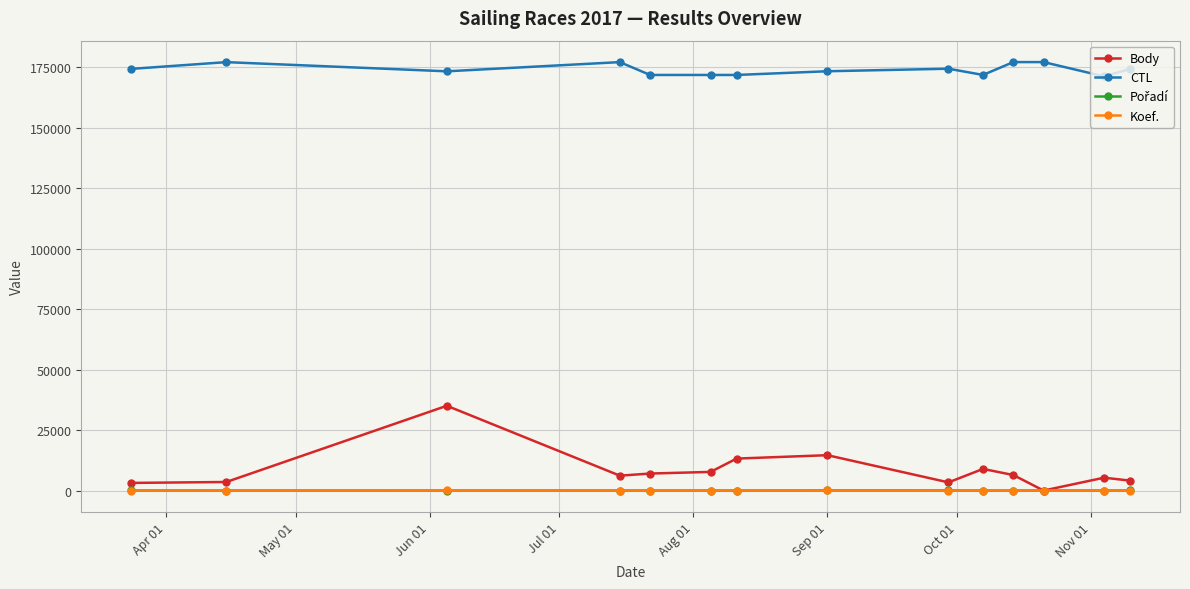

True or false: Koef. and CTL cross at least once.

False